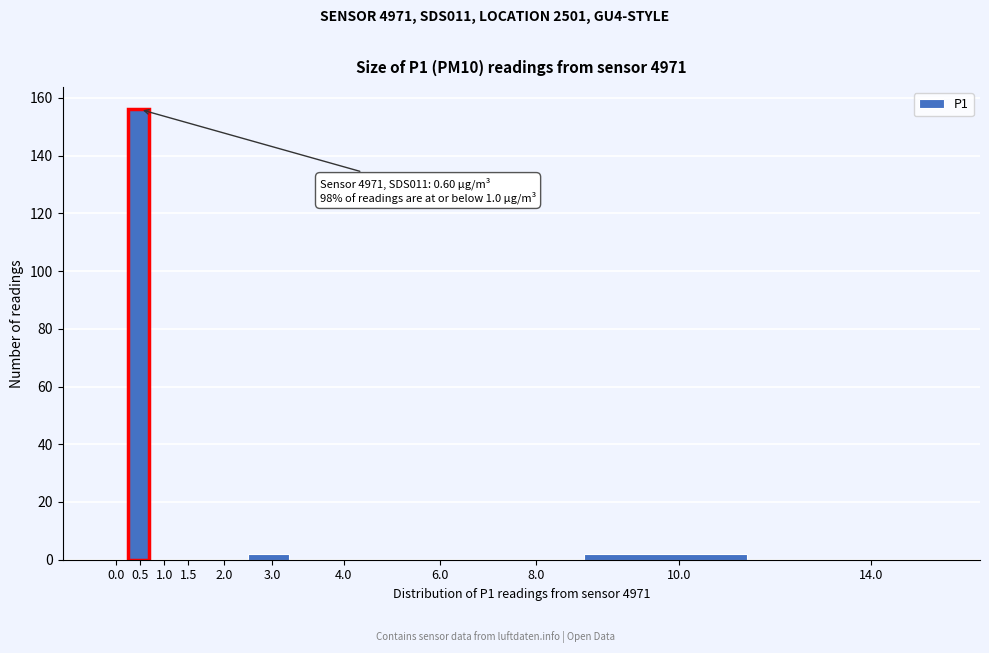

Reading left to right, list all the values displayed in this chart.

0.0=0	0.5=156	1.0=0	1.5=0	2.0=0	3.0=2	4.0=0	6.0=0	8.0=0	10.0=2	14.0=0